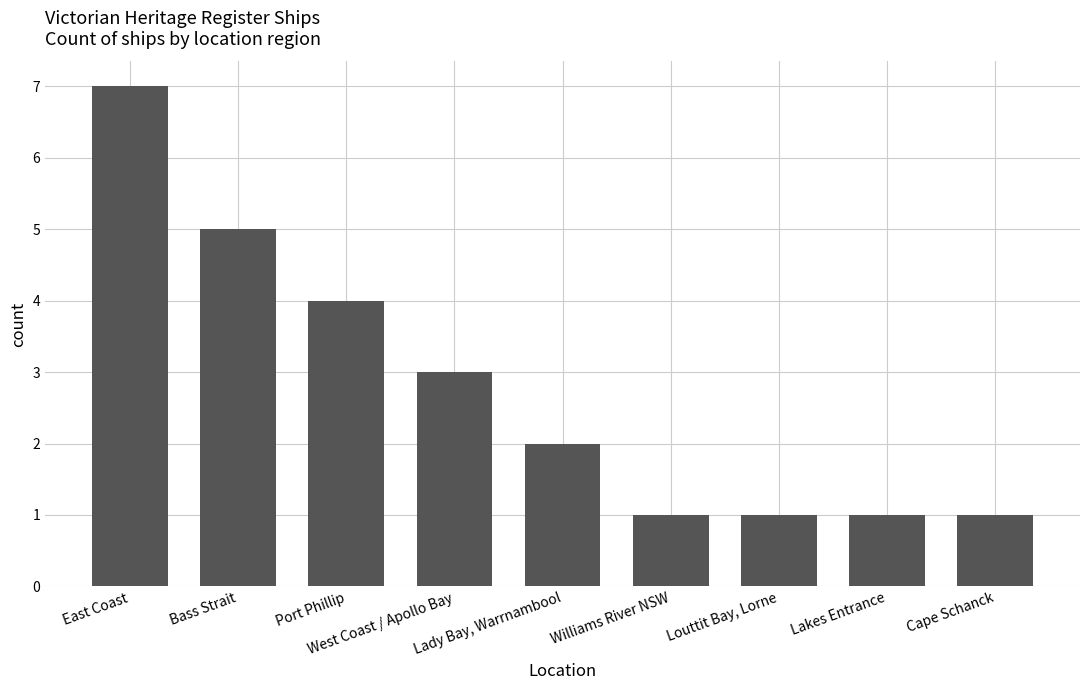

Approximately how many times larger is the value at East Coast compared to Cape Schanck?

7.0